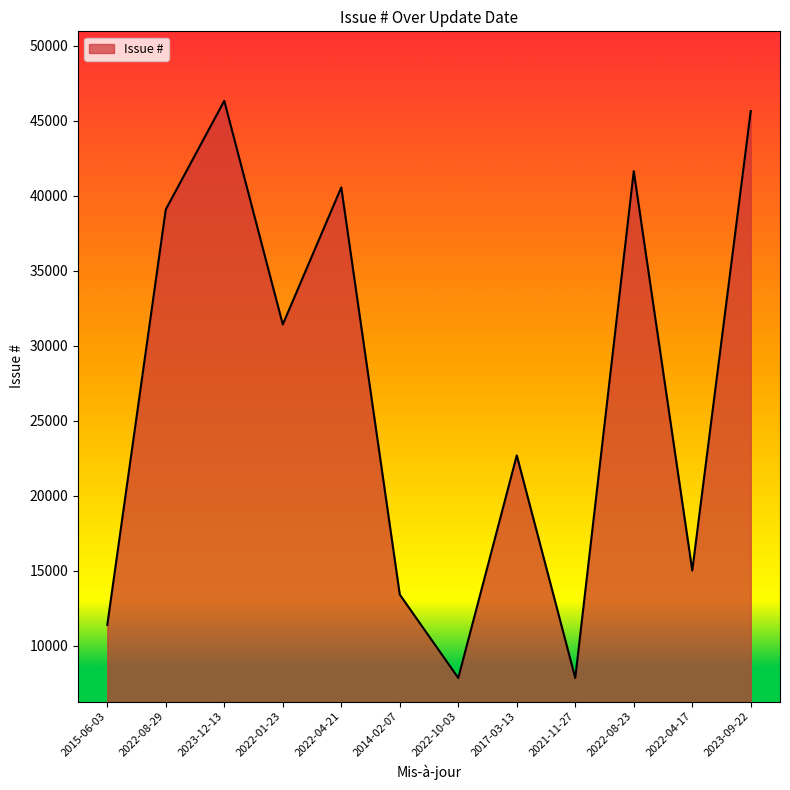

True or false: there are more than 2 points higher than both neighbors.

True